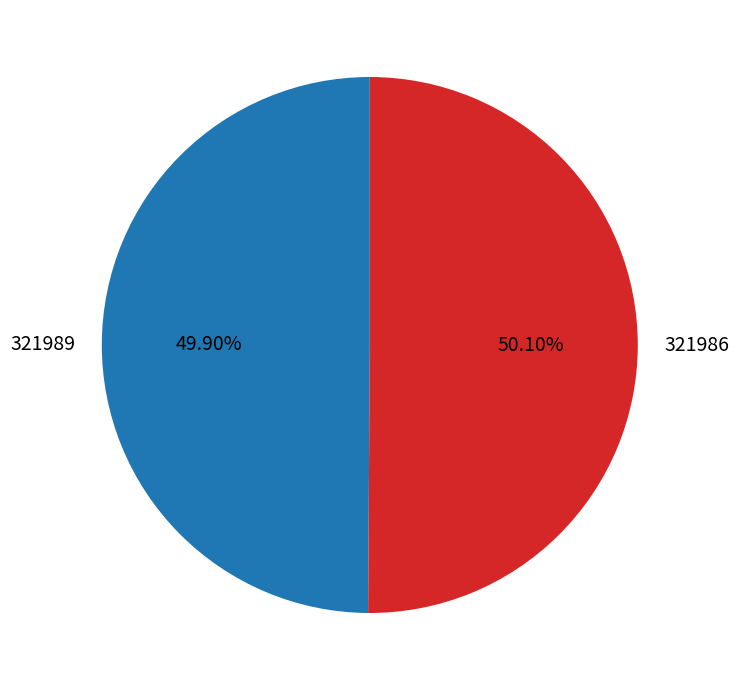

To the nearest percent, what is the difference between the 321986 and 321989 slice percentages?

0%